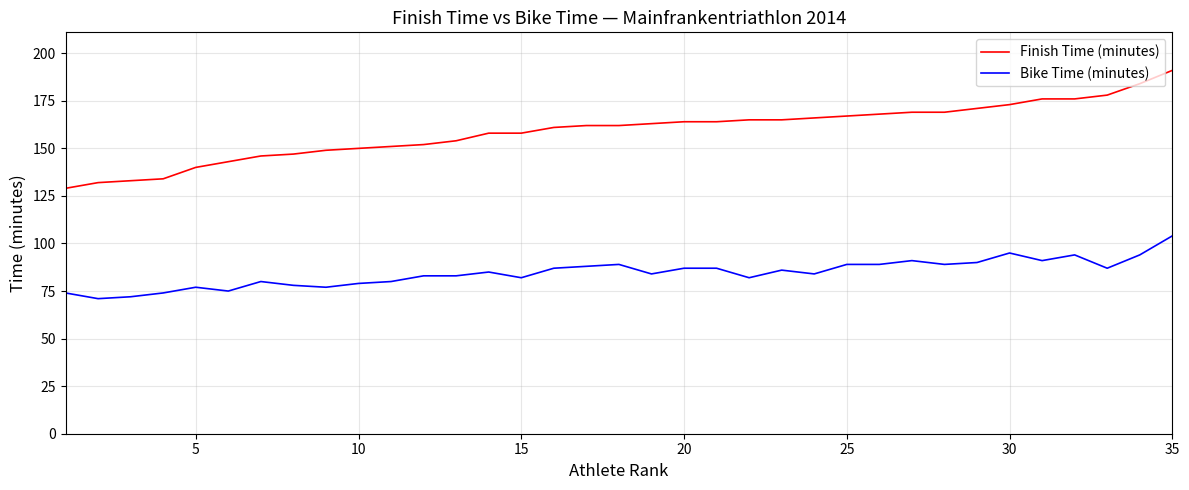

Which series has the largest total across all categories?

Finish Time (minutes)